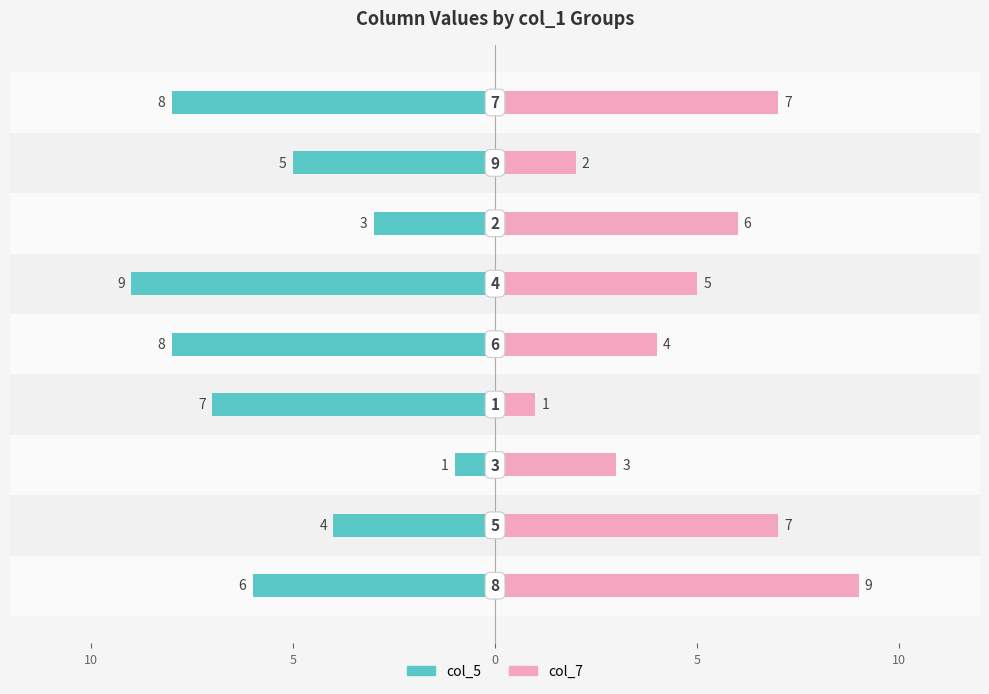

Does the chart contain stacked bars?

No